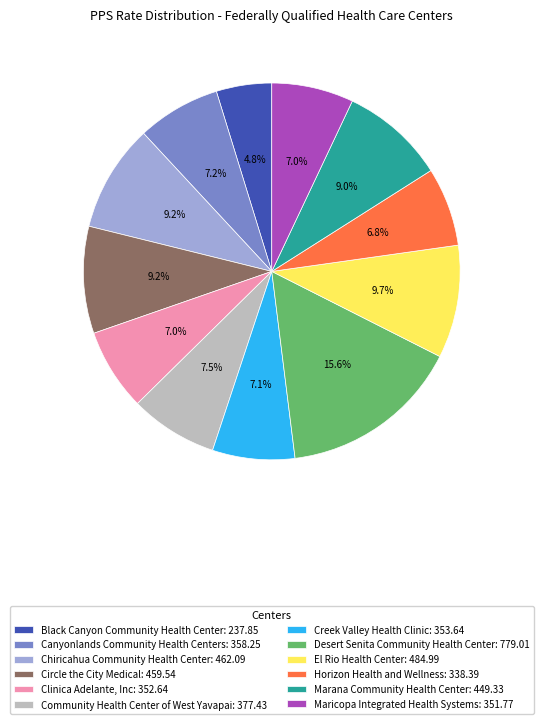

Is there a majority slice in this chart?

No